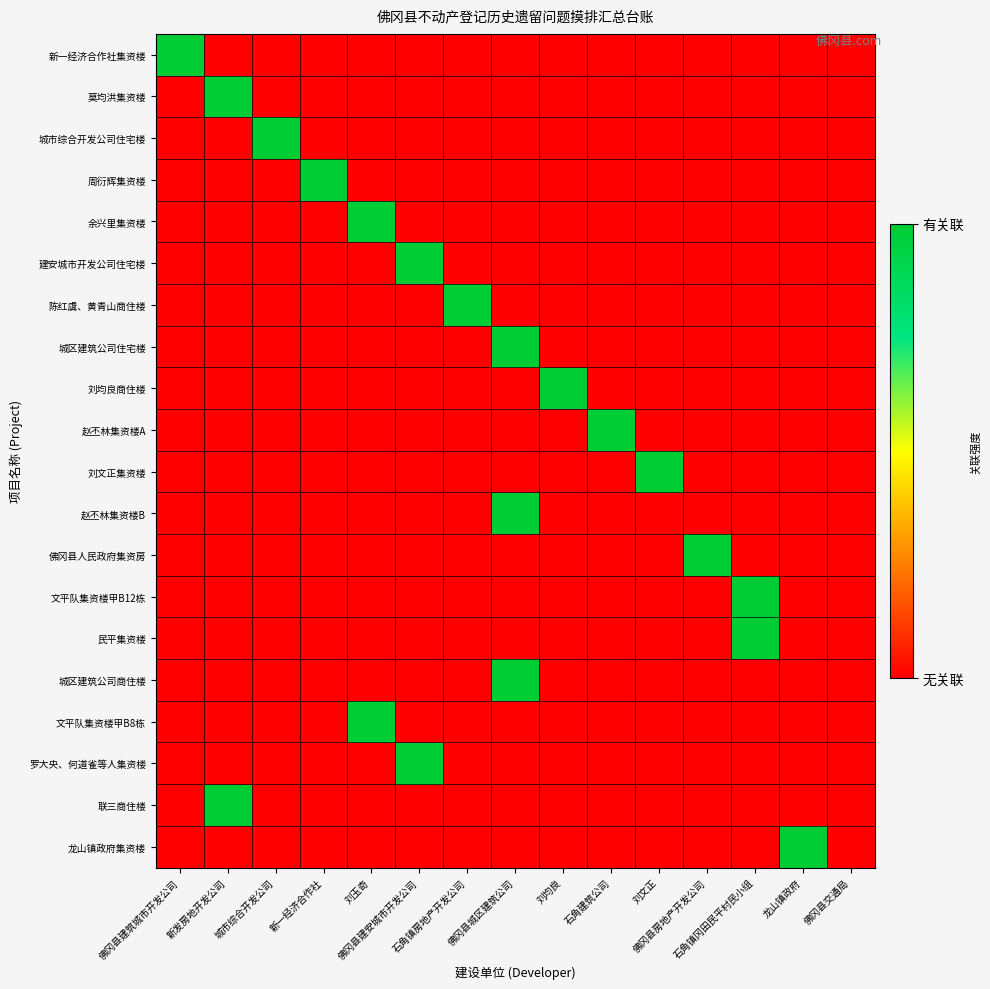

Reading right to left, list all the values displayed in this chart.

新一经济合作社集资楼: 佛冈县交通局=0	龙山镇政府=0	石角镇冈田民平村民小组=0	佛冈县房地产开发公司=0	刘文正=0	石角建筑公司=0	刘均良=0	佛冈县城区建筑公司=0	石角镇房地产开发公司=0	佛冈县建安城市开发公司=0	刘玉奇=0	新一经济合作社=0	城市综合开发公司=0	新发房地开发公司=0	佛冈县建筑城市开发公司=1
莫均洪集资楼: 佛冈县交通局=0	龙山镇政府=0	石角镇冈田民平村民小组=0	佛冈县房地产开发公司=0	刘文正=0	石角建筑公司=0	刘均良=0	佛冈县城区建筑公司=0	石角镇房地产开发公司=0	佛冈县建安城市开发公司=0	刘玉奇=0	新一经济合作社=0	城市综合开发公司=0	新发房地开发公司=1	佛冈县建筑城市开发公司=0
城市综合开发公司住宅楼: 佛冈县交通局=0	龙山镇政府=0	石角镇冈田民平村民小组=0	佛冈县房地产开发公司=0	刘文正=0	石角建筑公司=0	刘均良=0	佛冈县城区建筑公司=0	石角镇房地产开发公司=0	佛冈县建安城市开发公司=0	刘玉奇=0	新一经济合作社=0	城市综合开发公司=1	新发房地开发公司=0	佛冈县建筑城市开发公司=0
周衍辉集资楼: 佛冈县交通局=0	龙山镇政府=0	石角镇冈田民平村民小组=0	佛冈县房地产开发公司=0	刘文正=0	石角建筑公司=0	刘均良=0	佛冈县城区建筑公司=0	石角镇房地产开发公司=0	佛冈县建安城市开发公司=0	刘玉奇=0	新一经济合作社=1	城市综合开发公司=0	新发房地开发公司=0	佛冈县建筑城市开发公司=0
余兴里集资楼: 佛冈县交通局=0	龙山镇政府=0	石角镇冈田民平村民小组=0	佛冈县房地产开发公司=0	刘文正=0	石角建筑公司=0	刘均良=0	佛冈县城区建筑公司=0	石角镇房地产开发公司=0	佛冈县建安城市开发公司=0	刘玉奇=1	新一经济合作社=0	城市综合开发公司=0	新发房地开发公司=0	佛冈县建筑城市开发公司=0
建安城市开发公司住宅楼: 佛冈县交通局=0	龙山镇政府=0	石角镇冈田民平村民小组=0	佛冈县房地产开发公司=0	刘文正=0	石角建筑公司=0	刘均良=0	佛冈县城区建筑公司=0	石角镇房地产开发公司=0	佛冈县建安城市开发公司=1	刘玉奇=0	新一经济合作社=0	城市综合开发公司=0	新发房地开发公司=0	佛冈县建筑城市开发公司=0
陈红虞、黄青山商住楼: 佛冈县交通局=0	龙山镇政府=0	石角镇冈田民平村民小组=0	佛冈县房地产开发公司=0	刘文正=0	石角建筑公司=0	刘均良=0	佛冈县城区建筑公司=0	石角镇房地产开发公司=1	佛冈县建安城市开发公司=0	刘玉奇=0	新一经济合作社=0	城市综合开发公司=0	新发房地开发公司=0	佛冈县建筑城市开发公司=0
城区建筑公司住宅楼: 佛冈县交通局=0	龙山镇政府=0	石角镇冈田民平村民小组=0	佛冈县房地产开发公司=0	刘文正=0	石角建筑公司=0	刘均良=0	佛冈县城区建筑公司=1	石角镇房地产开发公司=0	佛冈县建安城市开发公司=0	刘玉奇=0	新一经济合作社=0	城市综合开发公司=0	新发房地开发公司=0	佛冈县建筑城市开发公司=0
刘均良商住楼: 佛冈县交通局=0	龙山镇政府=0	石角镇冈田民平村民小组=0	佛冈县房地产开发公司=0	刘文正=0	石角建筑公司=0	刘均良=1	佛冈县城区建筑公司=0	石角镇房地产开发公司=0	佛冈县建安城市开发公司=0	刘玉奇=0	新一经济合作社=0	城市综合开发公司=0	新发房地开发公司=0	佛冈县建筑城市开发公司=0
赵丕林集资楼A: 佛冈县交通局=0	龙山镇政府=0	石角镇冈田民平村民小组=0	佛冈县房地产开发公司=0	刘文正=0	石角建筑公司=1	刘均良=0	佛冈县城区建筑公司=0	石角镇房地产开发公司=0	佛冈县建安城市开发公司=0	刘玉奇=0	新一经济合作社=0	城市综合开发公司=0	新发房地开发公司=0	佛冈县建筑城市开发公司=0
刘文正集资楼: 佛冈县交通局=0	龙山镇政府=0	石角镇冈田民平村民小组=0	佛冈县房地产开发公司=0	刘文正=1	石角建筑公司=0	刘均良=0	佛冈县城区建筑公司=0	石角镇房地产开发公司=0	佛冈县建安城市开发公司=0	刘玉奇=0	新一经济合作社=0	城市综合开发公司=0	新发房地开发公司=0	佛冈县建筑城市开发公司=0
赵丕林集资楼B: 佛冈县交通局=0	龙山镇政府=0	石角镇冈田民平村民小组=0	佛冈县房地产开发公司=0	刘文正=0	石角建筑公司=0	刘均良=0	佛冈县城区建筑公司=1	石角镇房地产开发公司=0	佛冈县建安城市开发公司=0	刘玉奇=0	新一经济合作社=0	城市综合开发公司=0	新发房地开发公司=0	佛冈县建筑城市开发公司=0
佛冈县人民政府集资房: 佛冈县交通局=0	龙山镇政府=0	石角镇冈田民平村民小组=0	佛冈县房地产开发公司=1	刘文正=0	石角建筑公司=0	刘均良=0	佛冈县城区建筑公司=0	石角镇房地产开发公司=0	佛冈县建安城市开发公司=0	刘玉奇=0	新一经济合作社=0	城市综合开发公司=0	新发房地开发公司=0	佛冈县建筑城市开发公司=0
文平队集资楼甲B12栋: 佛冈县交通局=0	龙山镇政府=0	石角镇冈田民平村民小组=1	佛冈县房地产开发公司=0	刘文正=0	石角建筑公司=0	刘均良=0	佛冈县城区建筑公司=0	石角镇房地产开发公司=0	佛冈县建安城市开发公司=0	刘玉奇=0	新一经济合作社=0	城市综合开发公司=0	新发房地开发公司=0	佛冈县建筑城市开发公司=0
民平集资楼: 佛冈县交通局=0	龙山镇政府=0	石角镇冈田民平村民小组=1	佛冈县房地产开发公司=0	刘文正=0	石角建筑公司=0	刘均良=0	佛冈县城区建筑公司=0	石角镇房地产开发公司=0	佛冈县建安城市开发公司=0	刘玉奇=0	新一经济合作社=0	城市综合开发公司=0	新发房地开发公司=0	佛冈县建筑城市开发公司=0
城区建筑公司商住楼: 佛冈县交通局=0	龙山镇政府=0	石角镇冈田民平村民小组=0	佛冈县房地产开发公司=0	刘文正=0	石角建筑公司=0	刘均良=0	佛冈县城区建筑公司=1	石角镇房地产开发公司=0	佛冈县建安城市开发公司=0	刘玉奇=0	新一经济合作社=0	城市综合开发公司=0	新发房地开发公司=0	佛冈县建筑城市开发公司=0
文平队集资楼甲B8栋: 佛冈县交通局=0	龙山镇政府=0	石角镇冈田民平村民小组=0	佛冈县房地产开发公司=0	刘文正=0	石角建筑公司=0	刘均良=0	佛冈县城区建筑公司=0	石角镇房地产开发公司=0	佛冈县建安城市开发公司=0	刘玉奇=1	新一经济合作社=0	城市综合开发公司=0	新发房地开发公司=0	佛冈县建筑城市开发公司=0
罗大央、何道雀等人集资楼: 佛冈县交通局=0	龙山镇政府=0	石角镇冈田民平村民小组=0	佛冈县房地产开发公司=0	刘文正=0	石角建筑公司=0	刘均良=0	佛冈县城区建筑公司=0	石角镇房地产开发公司=0	佛冈县建安城市开发公司=1	刘玉奇=0	新一经济合作社=0	城市综合开发公司=0	新发房地开发公司=0	佛冈县建筑城市开发公司=0
联三商住楼: 佛冈县交通局=0	龙山镇政府=0	石角镇冈田民平村民小组=0	佛冈县房地产开发公司=0	刘文正=0	石角建筑公司=0	刘均良=0	佛冈县城区建筑公司=0	石角镇房地产开发公司=0	佛冈县建安城市开发公司=0	刘玉奇=0	新一经济合作社=0	城市综合开发公司=0	新发房地开发公司=1	佛冈县建筑城市开发公司=0
龙山镇政府集资楼: 佛冈县交通局=0	龙山镇政府=1	石角镇冈田民平村民小组=0	佛冈县房地产开发公司=0	刘文正=0	石角建筑公司=0	刘均良=0	佛冈县城区建筑公司=0	石角镇房地产开发公司=0	佛冈县建安城市开发公司=0	刘玉奇=0	新一经济合作社=0	城市综合开发公司=0	新发房地开发公司=0	佛冈县建筑城市开发公司=0